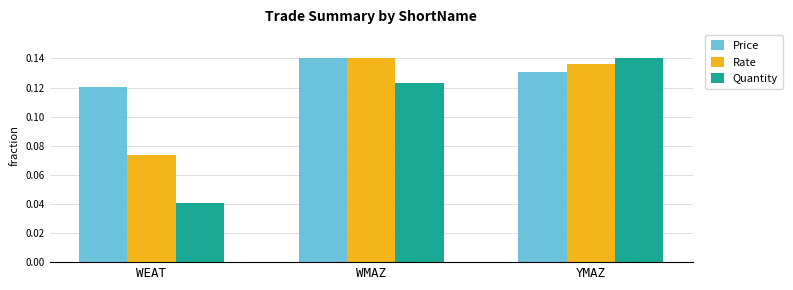

Which series has the largest range (max minus min)?

Quantity